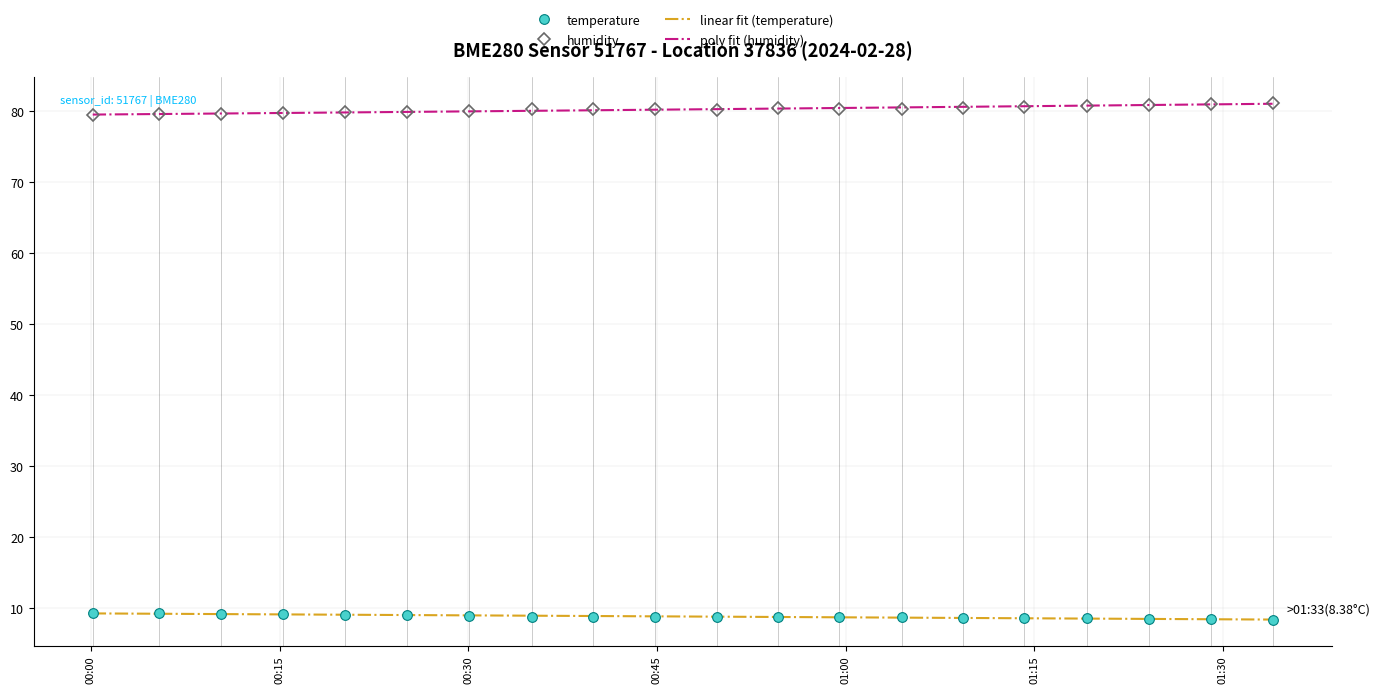

True or false: poly fit (humidity) and linear fit (temperature) cross at least once.

False